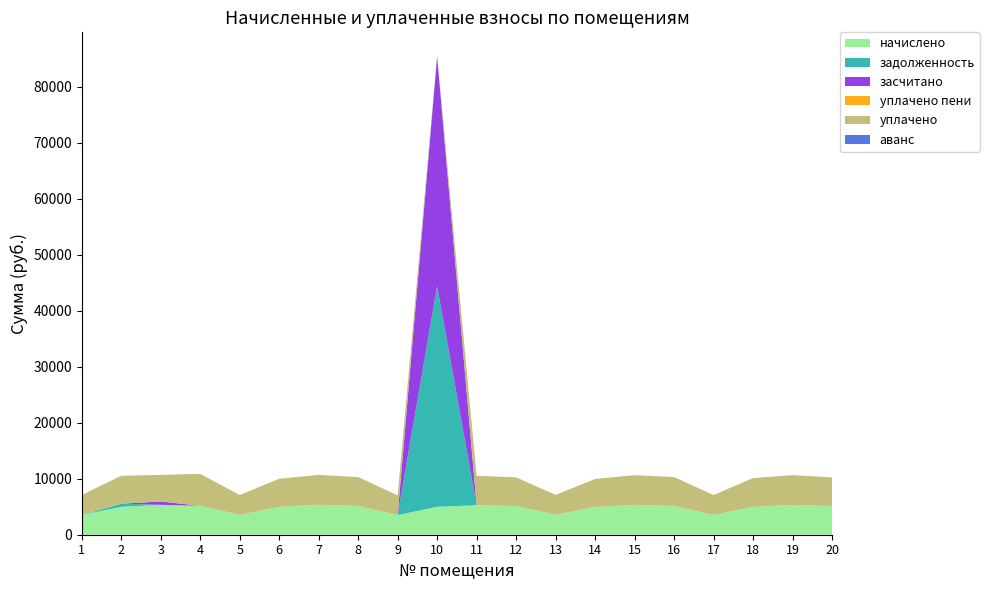

Reading right to left, what are all the values shown in this chart?

начислено: 5126.4	5322.2	4976.6	3548.2	5149.4	5322.2	4976.6	3559.7	5126.4	5264.6	4988.2	3513.6	5149.4	5345.3	4999.7	3548.2	5172.5	5345.3	4988.2	3548.2
задолженность: 0.0	0.0	0.0	0.0	0.0	0.0	0.0	0.0	0.0	0.0	39420.3	0.0	0.0	0.0	0.0	0.0	0.0	0.0	554.2	0.0
засчитано: 0.0	0.0	0.0	0.0	0.0	0.0	0.0	0.0	0.0	0.0	41083.0	0.0	0.0	0.0	0.0	0.0	0.0	593.9	0.0	0.0
уплачено пени: 0.0	0.0	0.0	0.0	0.0	0.0	0.0	0.0	0.0	0.0	0.0	0.0	0.0	0.0	0.0	0.0	1.8	0.0	0.0	0.0
уплачено: 5126.4	5322.2	5146.6	3548.2	5149.4	5322.2	4976.6	3559.7	5126.4	5264.6	0.0	3513.6	5149.4	5345.3	4999.7	3548.2	5702.1	4751.4	4988.2	3548.2
аванс: 0.0	0.0	0.0	0.0	0.0	0.0	0.0	0.0	0.0	0.0	0.0	0.0	0.0	0.0	0.0	0.0	0.0	0.0	0.0	0.0